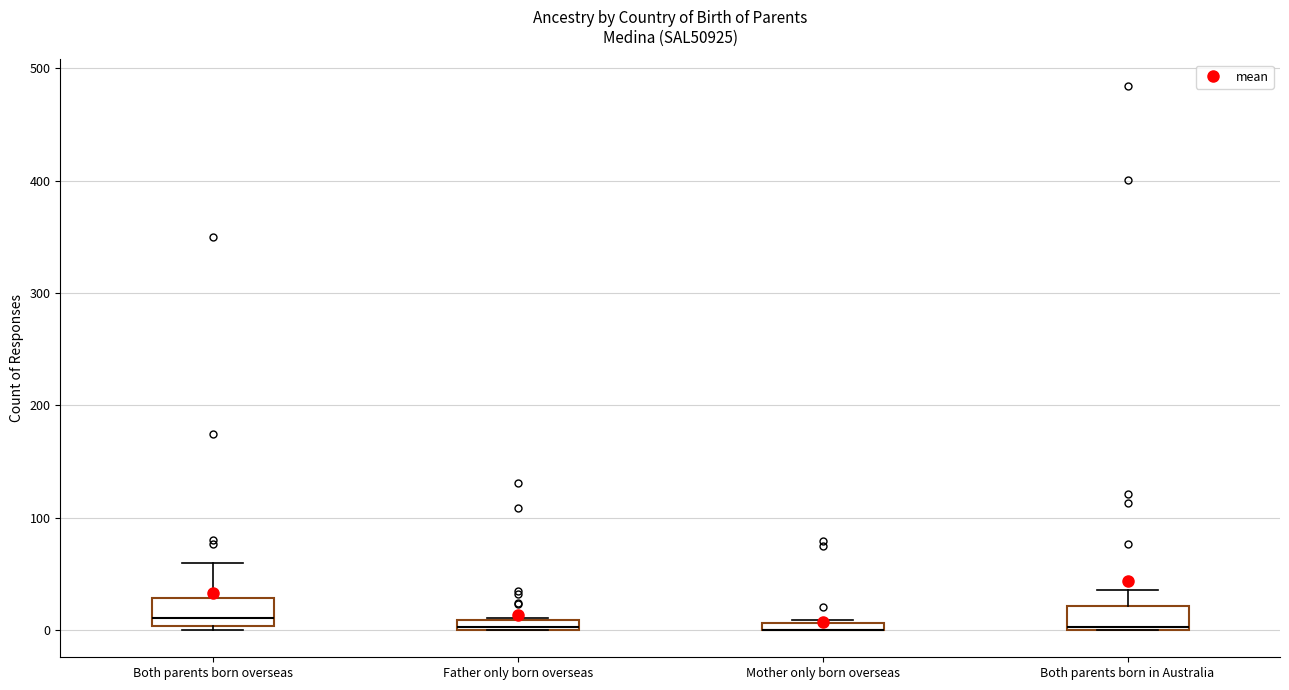

Where does the median line of the box for Both parents born overseas sit on the y-axis? The values are not printed on the chart, so give them approximately, as read against the axis.

10